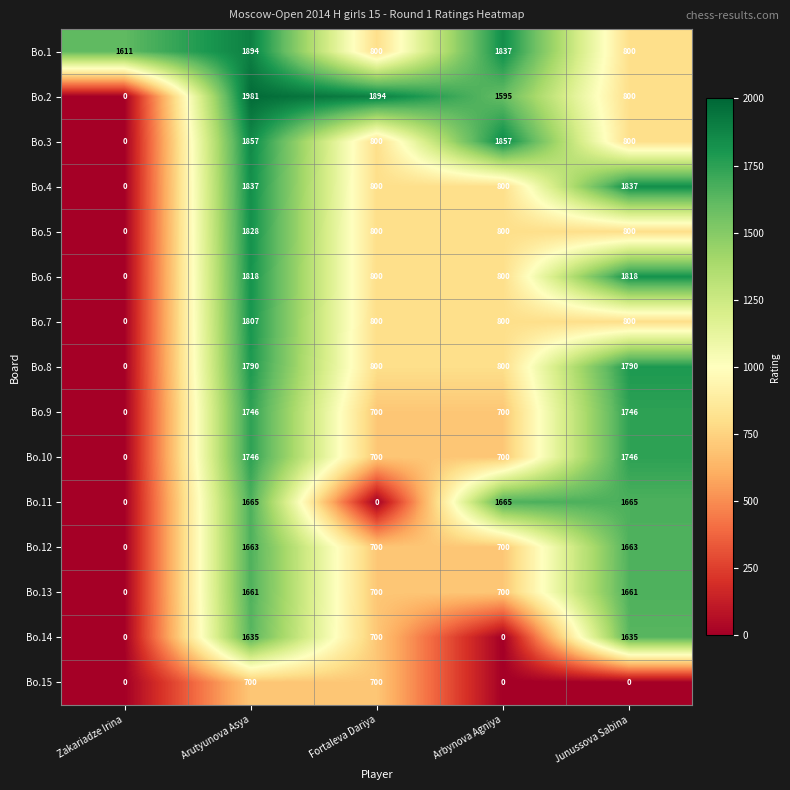

At which category is the sum across all series the highest?

Arutyunova Asya